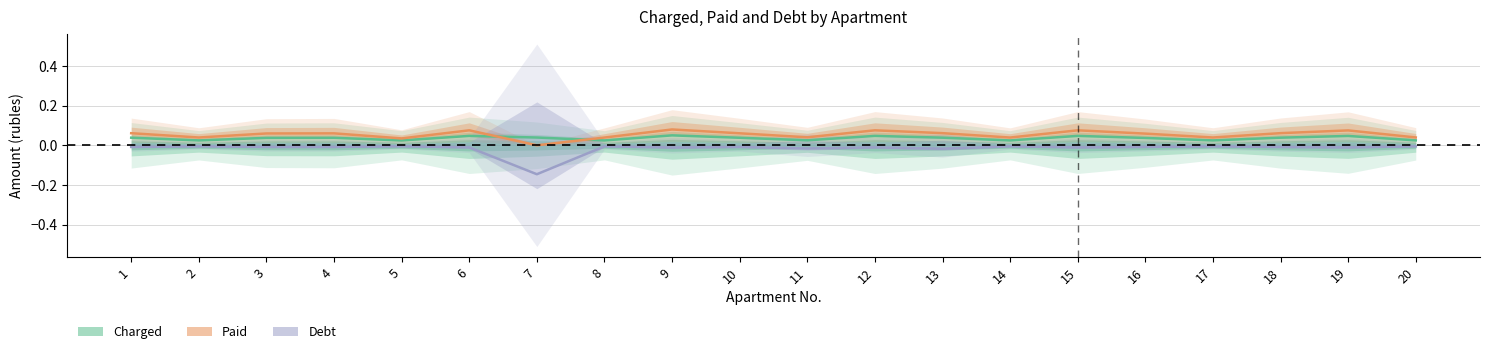

Reading left to right, transcribe all the data shown in this chart.

charged: 1=0.0	2=0.0	3=0.0	4=0.0	5=0.0	6=0.0	7=0.0	8=0.0	9=0.1	10=0.0	11=0.0	12=0.0	13=0.0	14=0.0	15=0.0	16=0.0	17=0.0	18=0.0	19=0.0	20=0.0
paid: 1=0.1	2=0.0	3=0.1	4=0.1	5=0.0	6=0.1	7=0.0	8=0.0	9=0.1	10=0.1	11=0.0	12=0.1	13=0.1	14=0.0	15=0.1	16=0.1	17=0.0	18=0.1	19=0.1	20=0.0
debt: 1=-0.0	2=-0.0	3=-0.0	4=-0.0	5=-0.0	6=-0.0	7=-0.1	8=-0.0	9=-0.0	10=-0.0	11=-0.0	12=-0.0	13=-0.0	14=-0.0	15=-0.0	16=-0.0	17=-0.0	18=-0.0	19=-0.0	20=-0.0